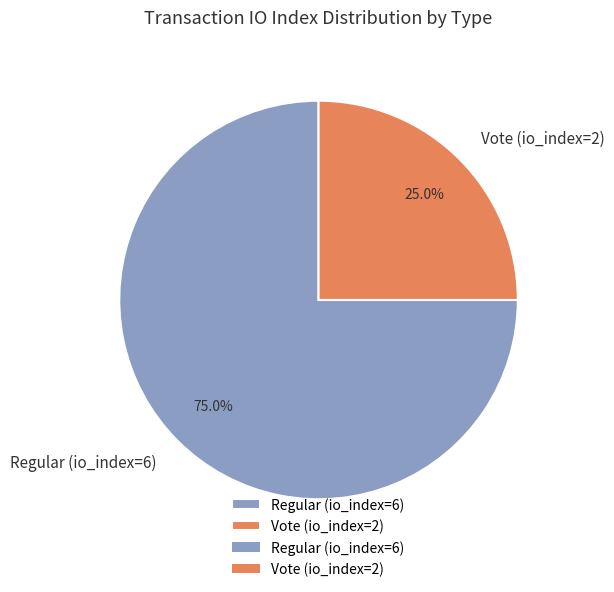

Rank the categories by value from lowest to highest.

Vote (io_index=2), Regular (io_index=6)